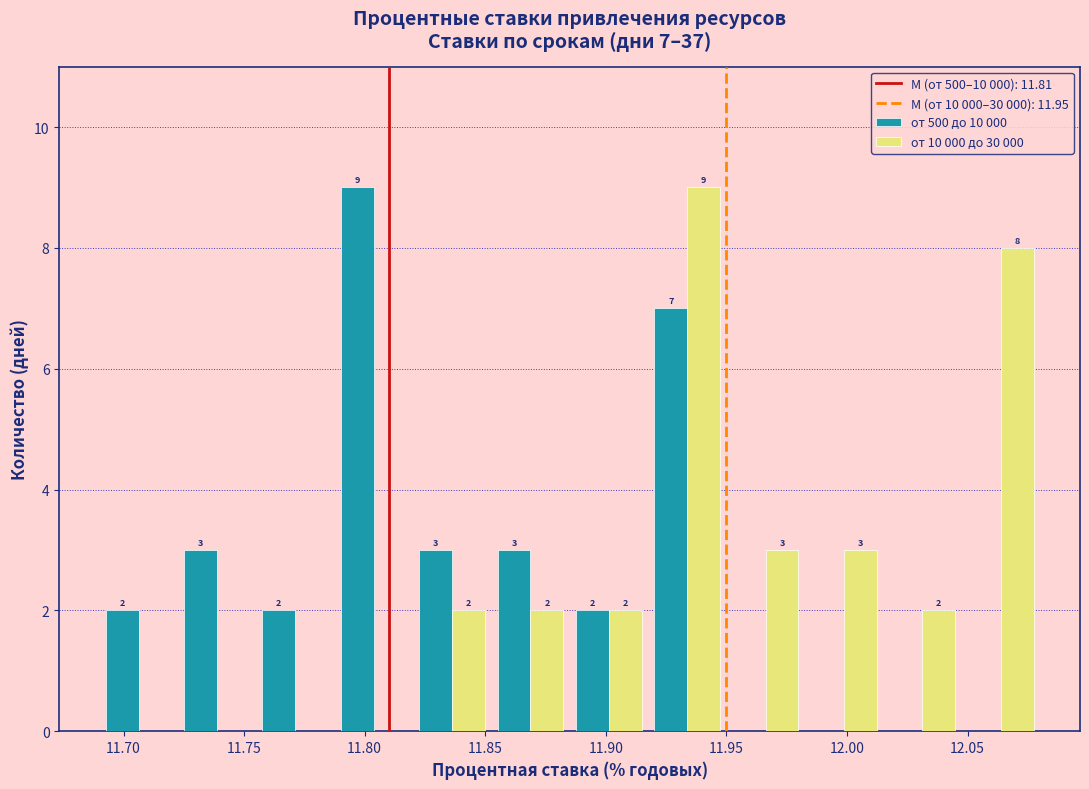

In the от 10 000 до 30 000 series, which range on the x-axis has the tallest bar?

11.920 to 11.950